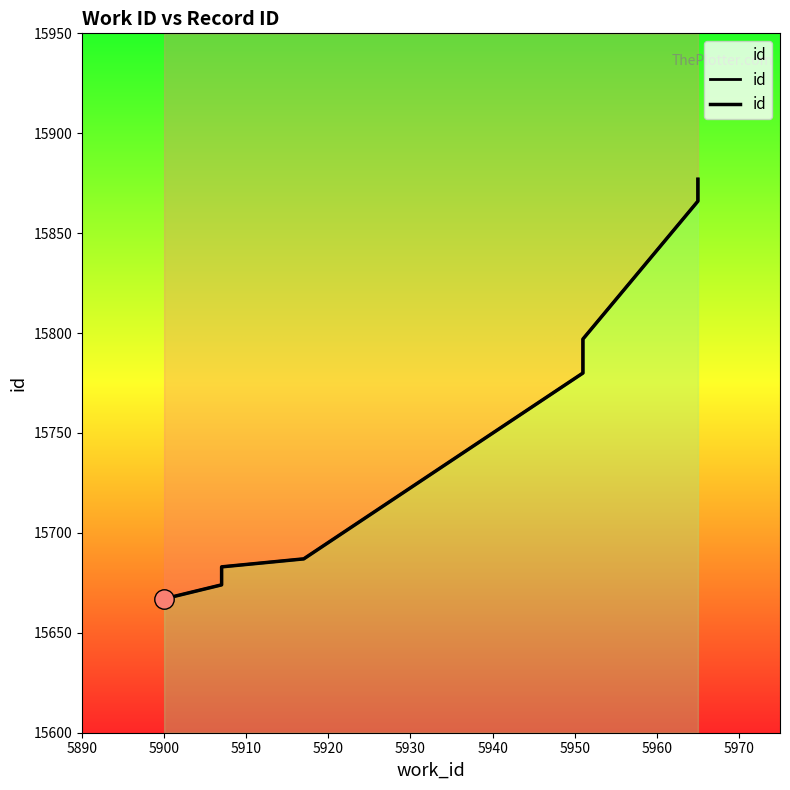

What is the smallest value displayed?

15667